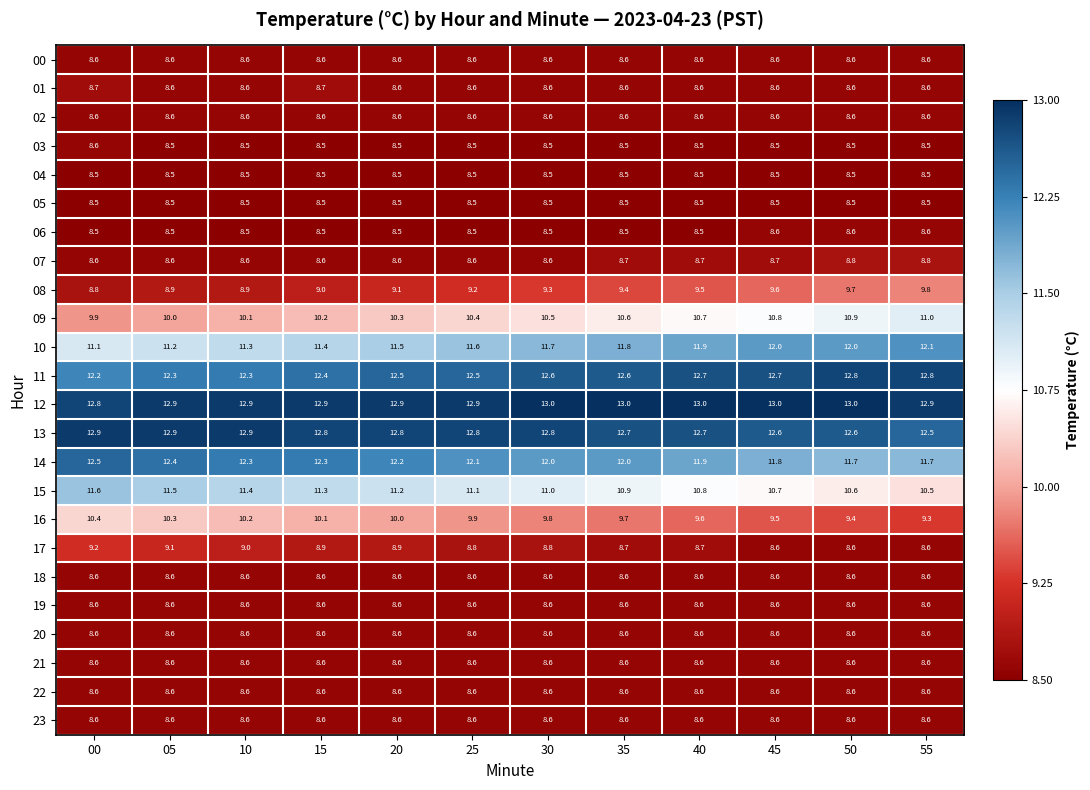

True or false: 17 has a value of 8.7 at 35.

True